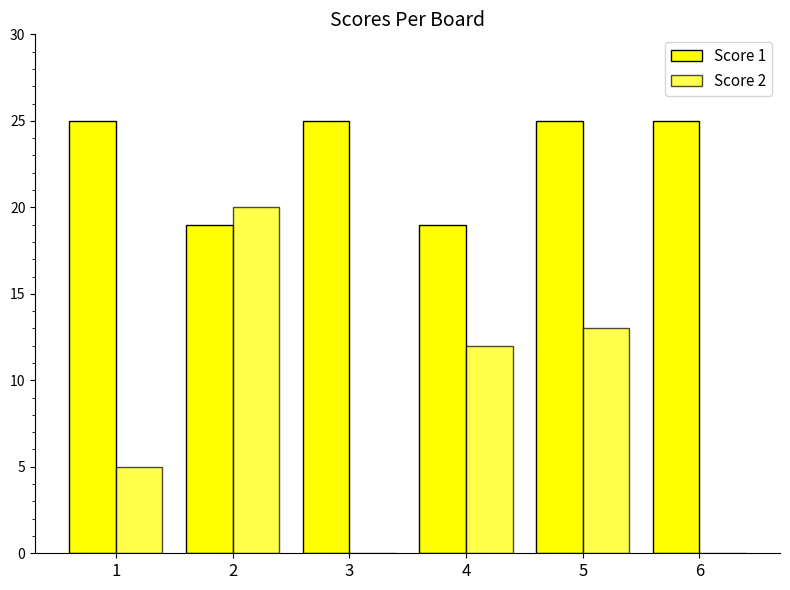

Are the bars grouped side by side (vs. stacked)?

Yes